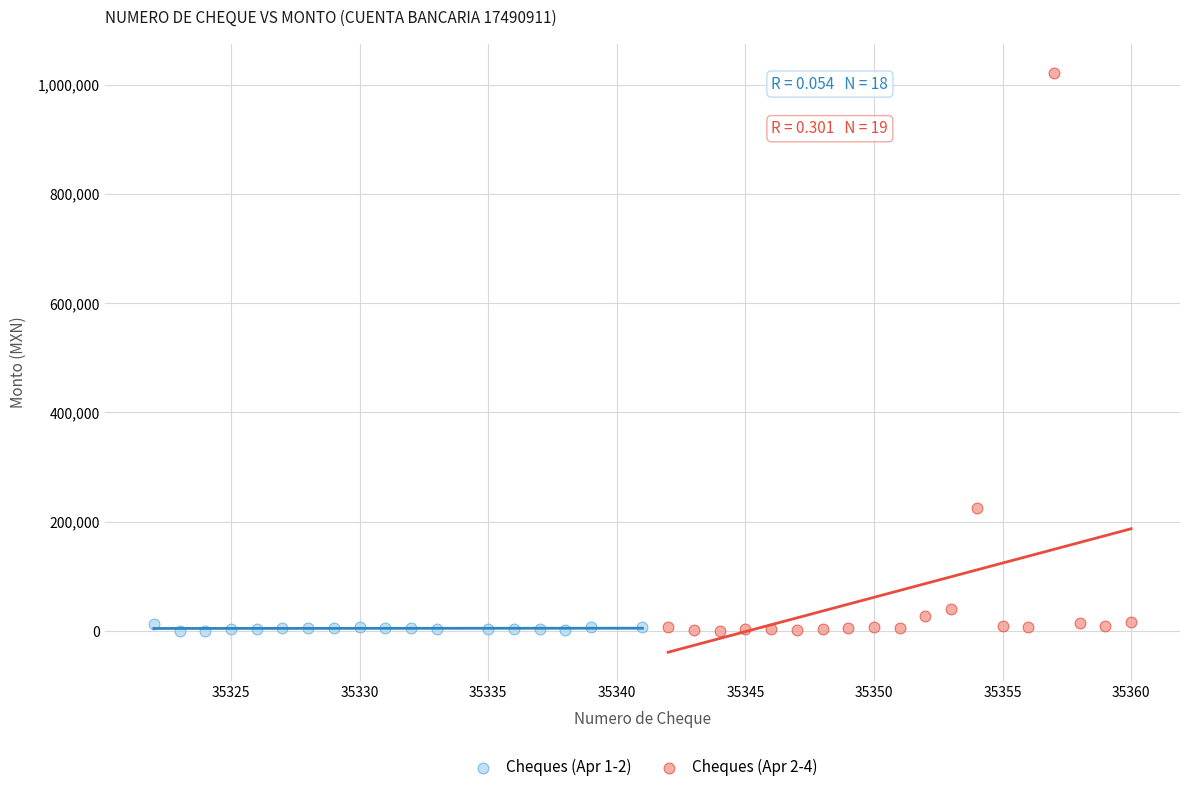

What are all the series names shown in the legend?

Cheques (Apr 1-2), Cheques (Apr 2-4)